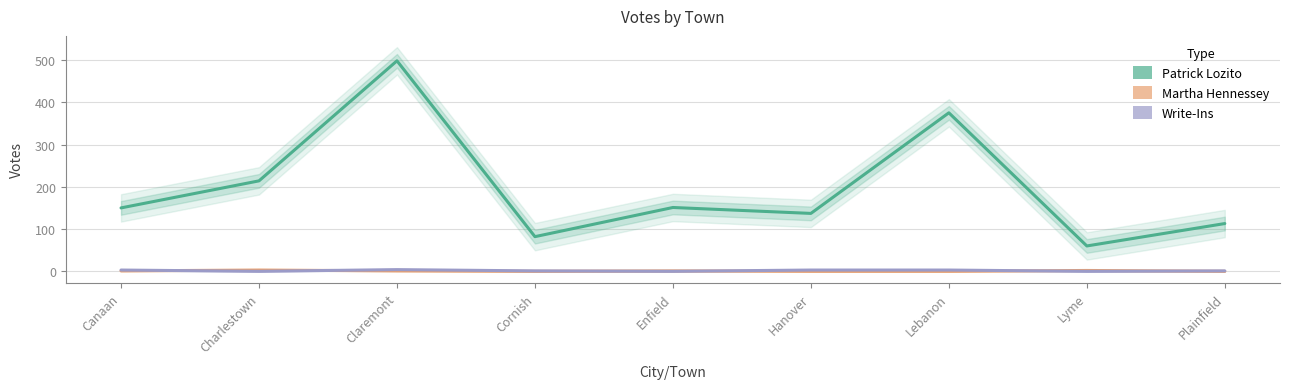

Reading left to right, what are all the values shown in this chart?

Patrick Lozito: Canaan=150	Charlestown=214	Claremont=498	Cornish=82	Enfield=151	Hanover=137	Lebanon=375	Lyme=60	Plainfield=113
Martha Hennessey: Canaan=1	Charlestown=3	Claremont=1	Cornish=0	Enfield=1	Hanover=0	Lebanon=0	Lyme=2	Plainfield=0
Write-Ins: Canaan=3	Charlestown=0	Claremont=4	Cornish=1	Enfield=0	Hanover=3	Lebanon=3	Lyme=0	Plainfield=1